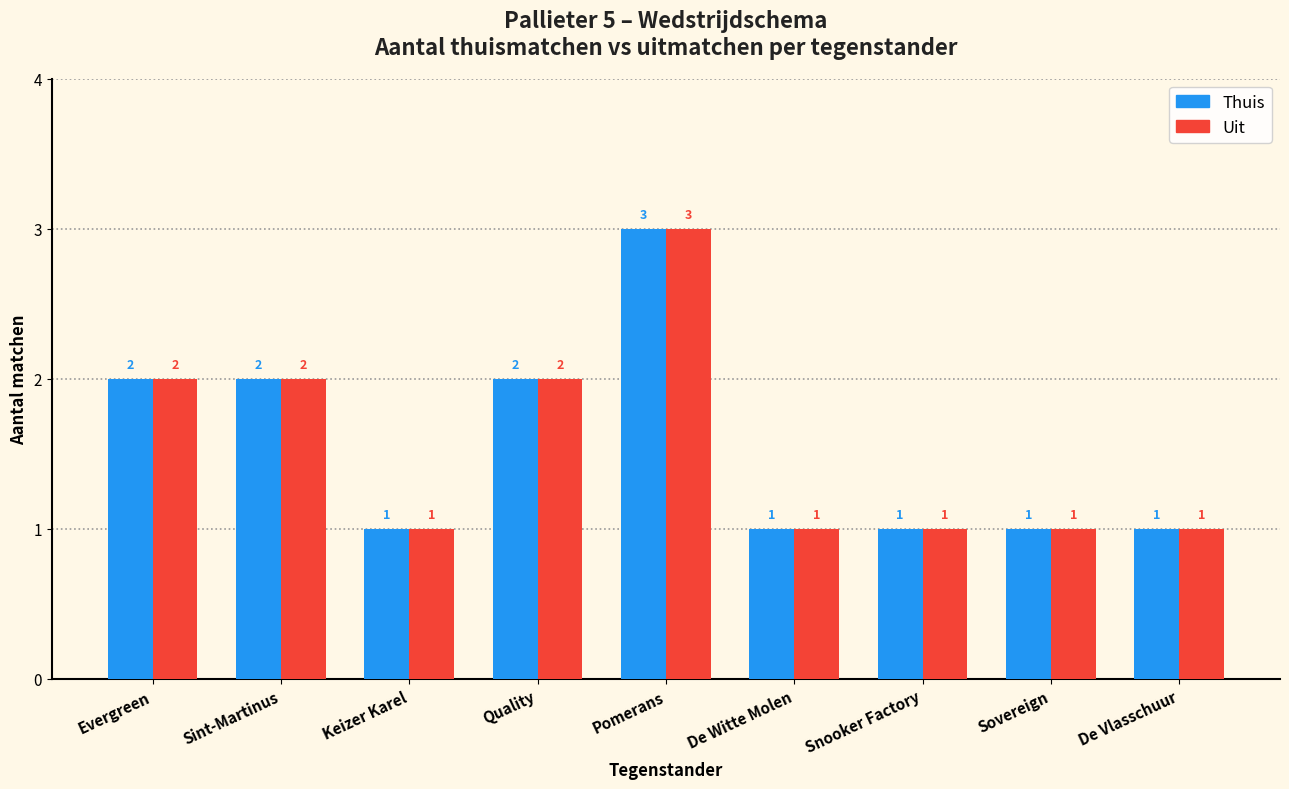

Is it true that Uit equals 1 at Evergreen?

False